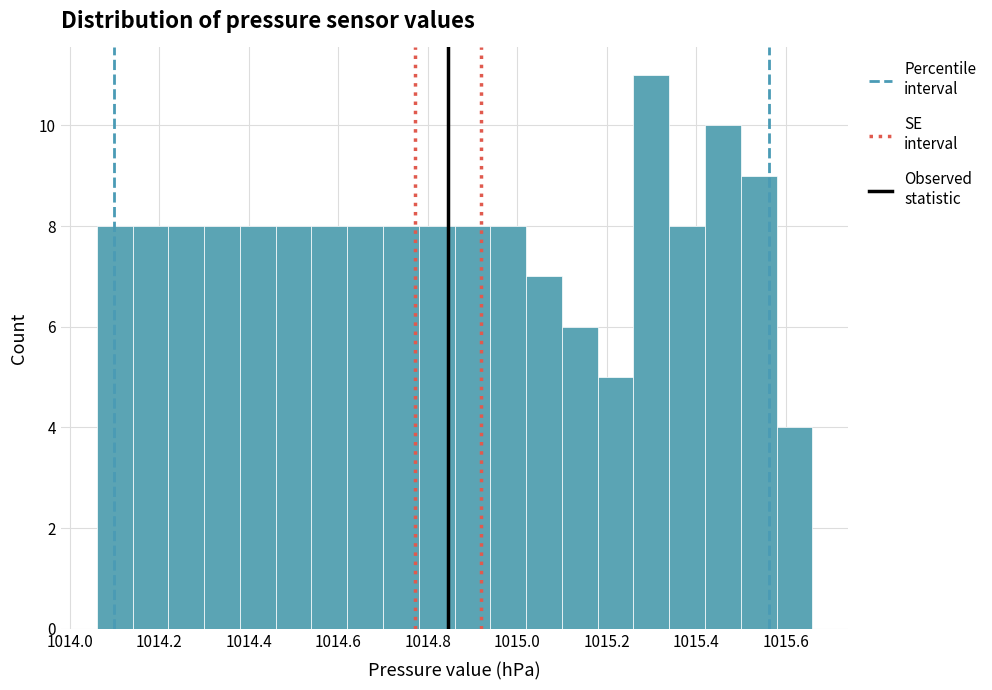

Reading left to right, transcribe this chart: for each bar, give the range it covers on the x-axis and its height. The values are not printed on the chart, so give them approximately, as read against the axis.

1014.06 to 1014.14: 8
1014.14 to 1014.22: 8
1014.22 to 1014.30: 8
1014.30 to 1014.38: 8
1014.38 to 1014.46: 8
1014.46 to 1014.54: 8
1014.54 to 1014.62: 8
1014.62 to 1014.70: 8
1014.70 to 1014.78: 8
1014.78 to 1014.86: 8
1014.86 to 1014.94: 8
1014.94 to 1015.02: 8
1015.02 to 1015.10: 7
1015.10 to 1015.18: 6
1015.18 to 1015.26: 5
1015.26 to 1015.34: 11
1015.34 to 1015.42: 8
1015.42 to 1015.50: 10
1015.50 to 1015.58: 9
1015.58 to 1015.66: 4